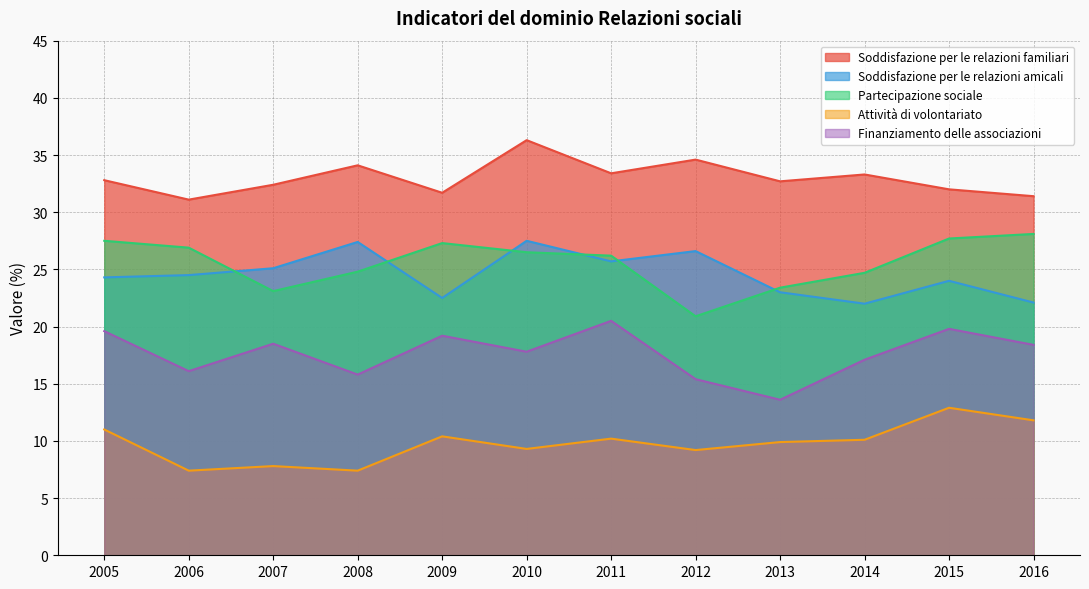

How many interior local peaks does the Finanziamento delle associazioni series have?

4